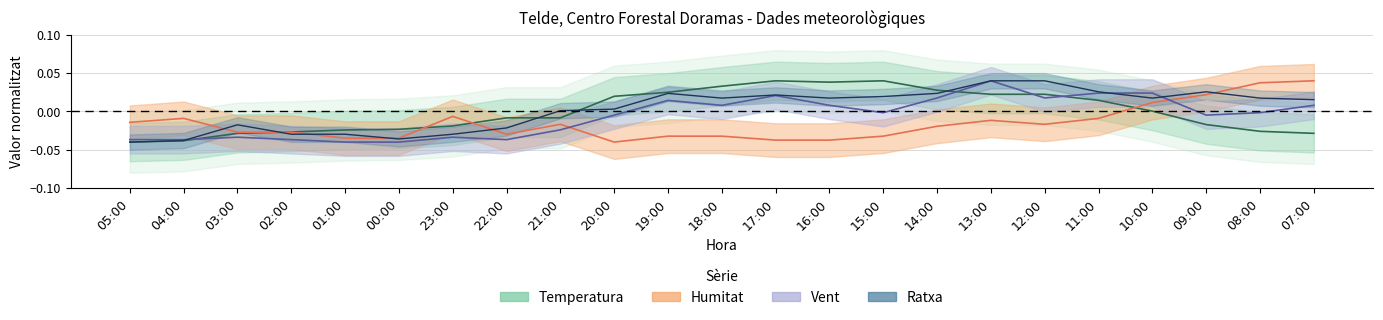

What is the label of the 6th point from the right?

12:00